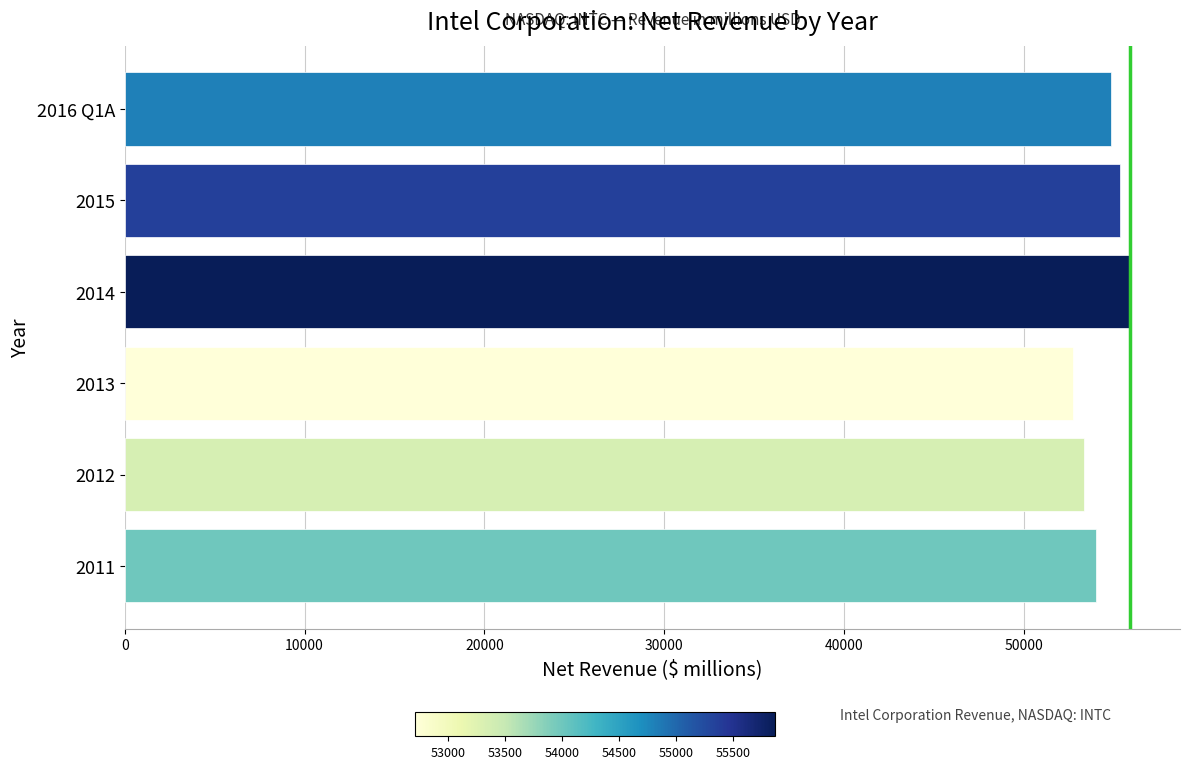

What is the difference between the maximum and second lowest values?

2529